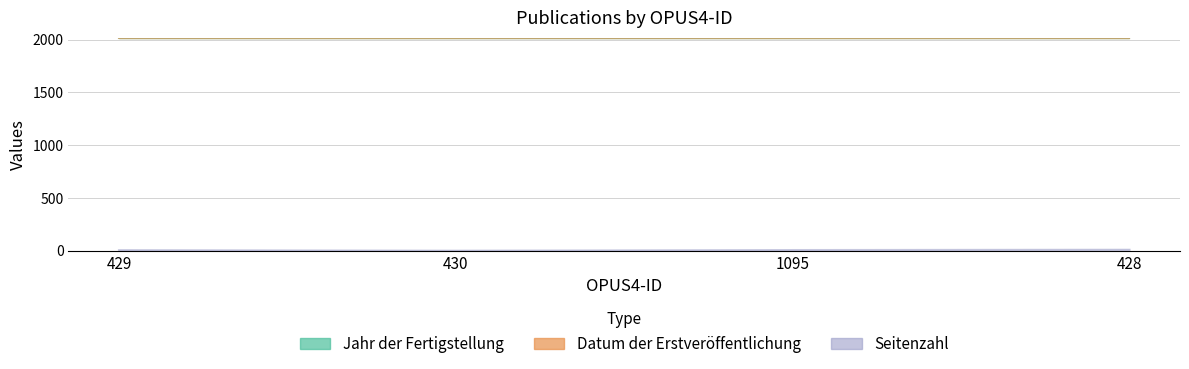

True or false: Datum der Erstveröffentlichung and Seitenzahl intersect in this chart.

False